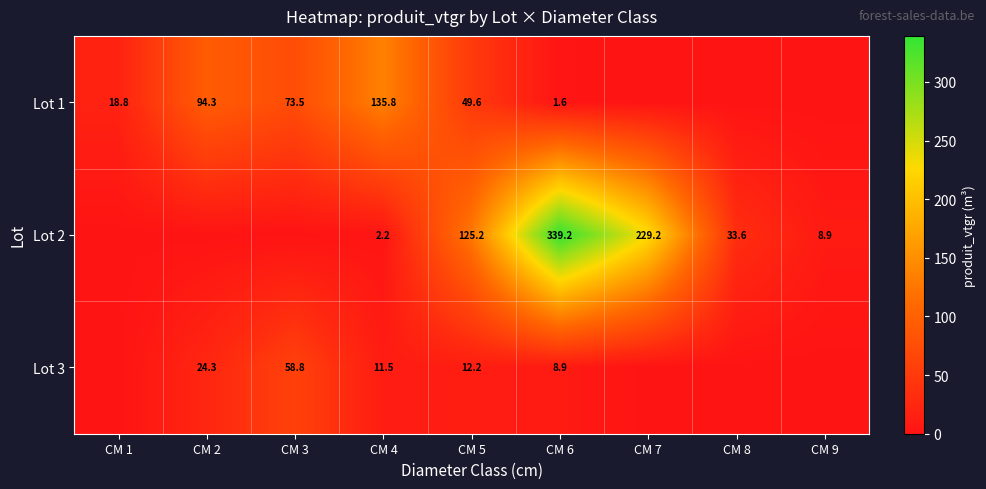

What is the difference between the Lot 1 values at CM 2 and CM 6?

92.7